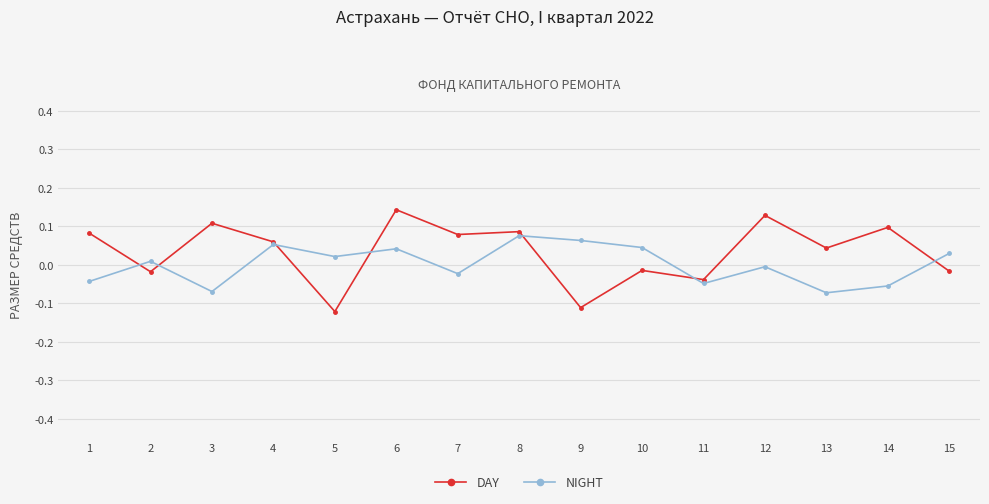

Count the number of data series in this chart.

2